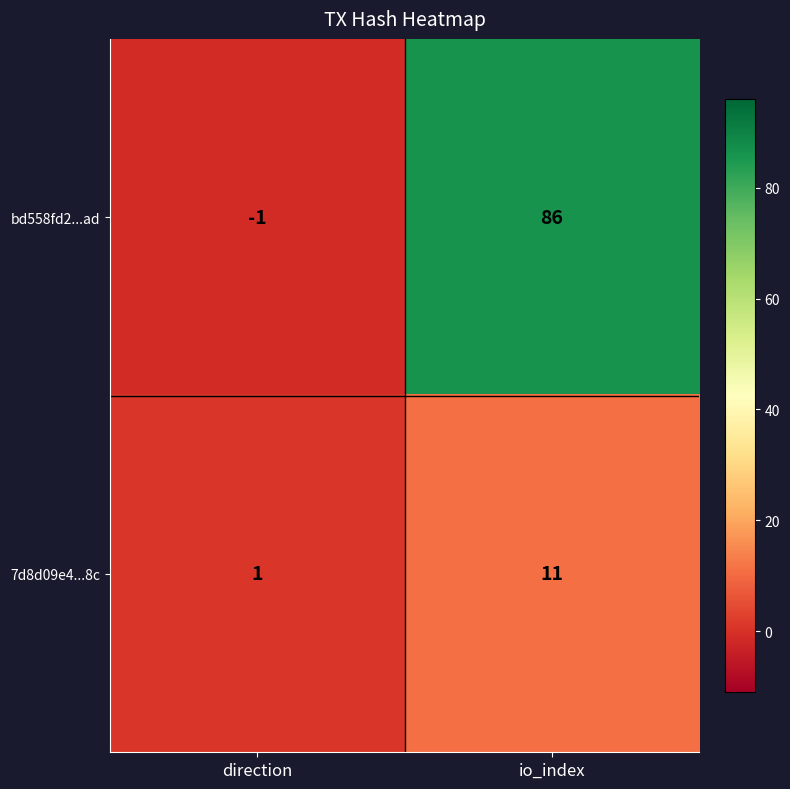

At which label is bd558fd2...ad closest to 42?

direction